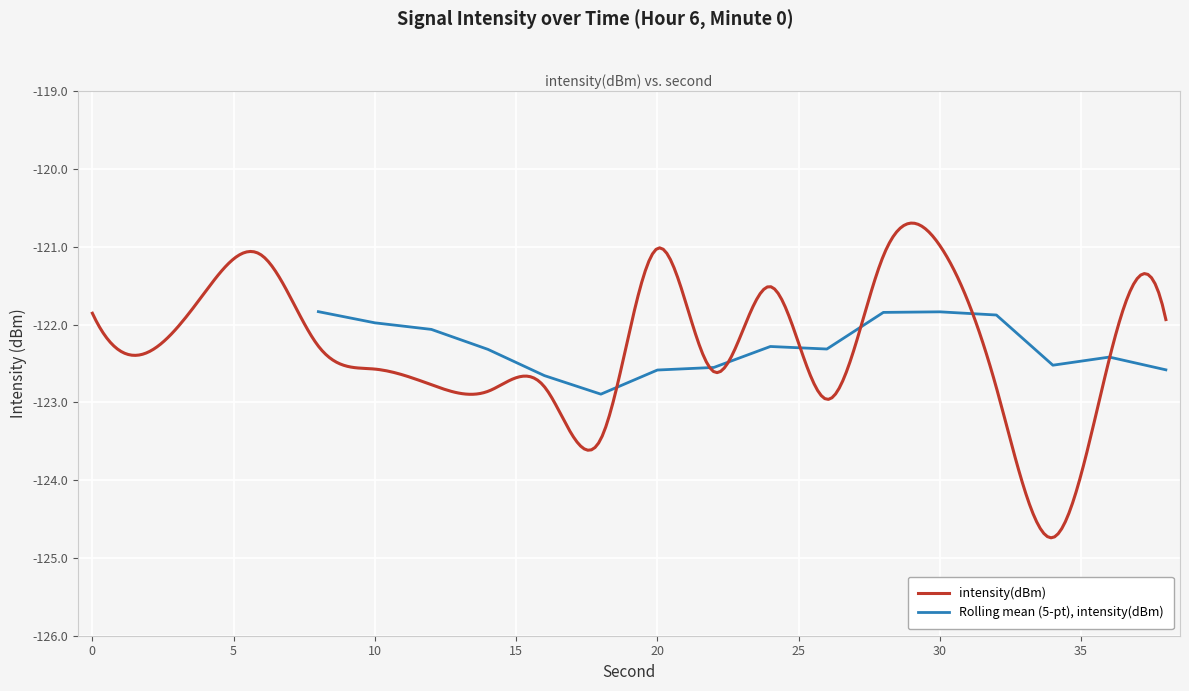

List the labels in order of value, largest first.

30, 20, 6, 28, 24, 4, 0, 38, 8, 2, 36, 10, 22, 12, 16, 32, 14, 26, 18, 34